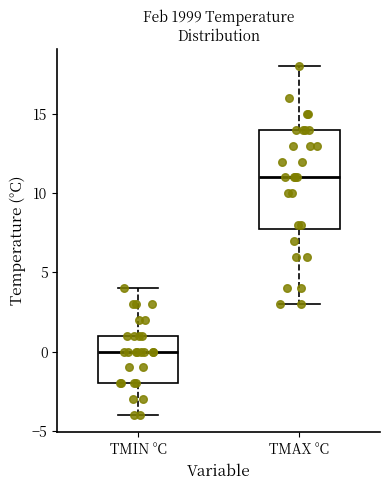

Which box has the lowest median line?

TMIN °C